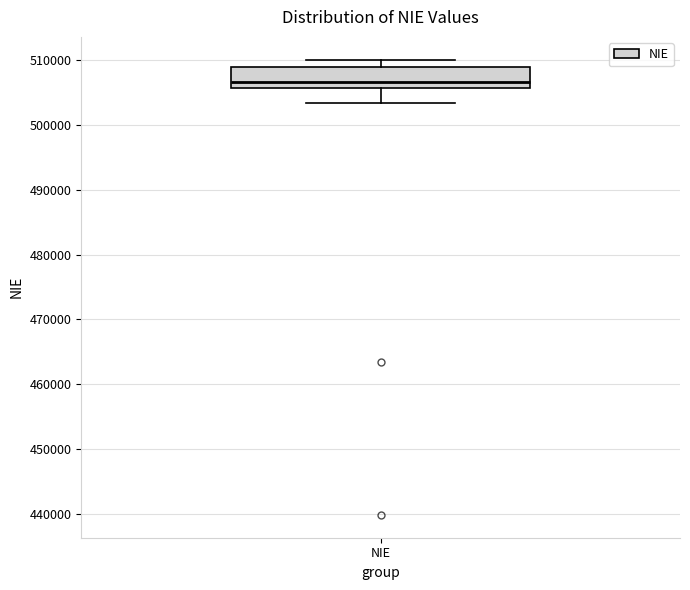

Transcribe this box plot: give where the median line is, the range the box spans, and where the two whiskers end, as read against the y-axis. The values are not printed on the chart, so give them approximately, as read against the axis.

median 507000, box 506000 to 509000, whiskers 503000 to 510000